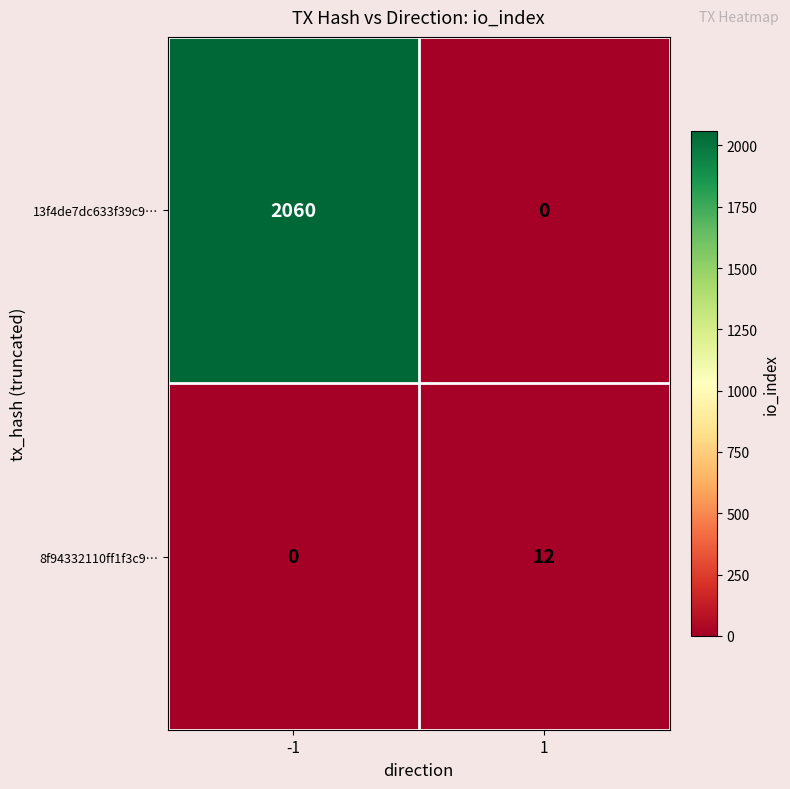

List the labels in order of 13f4de7dc633f39c9… value, smallest first.

1, -1